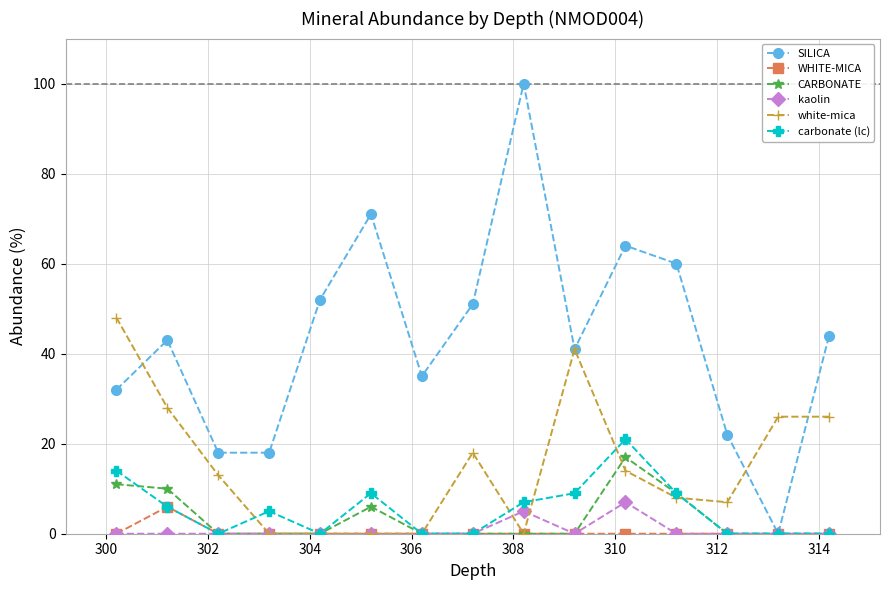

What is the difference between the maximum and minimum values in the kaolin series?

7